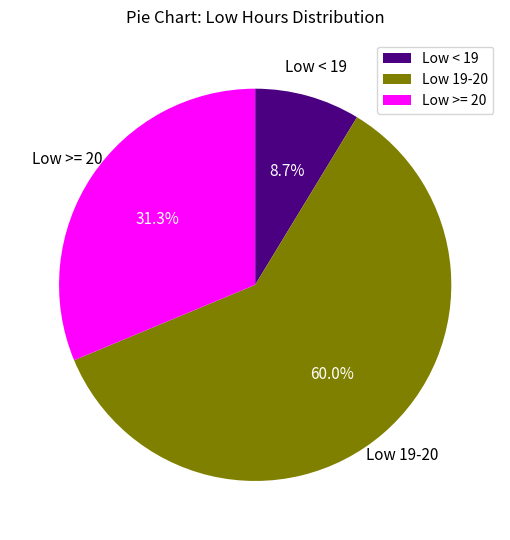

Count the number of slices in the pie.

3